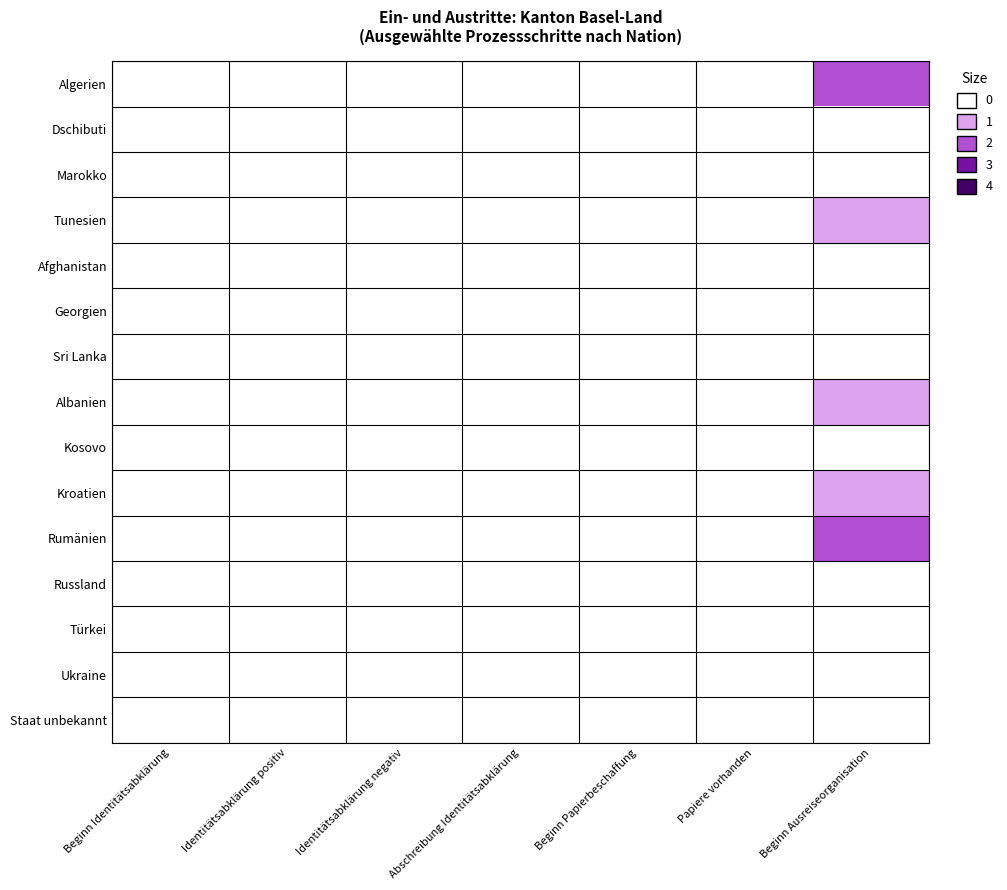

Reading left to right, what are all the values shown in this chart?

Algerien: Beginn Identitätsabklärung=0	Identitätsabklärung positiv=0	Identitätsabklärung negativ=0	Abschreibung Identitätsabklärung=0	Beginn Papierbeschaffung=0	Papiere vorhanden=0	Beginn Ausreiseorganisation=2
Dschibuti: Beginn Identitätsabklärung=0	Identitätsabklärung positiv=0	Identitätsabklärung negativ=0	Abschreibung Identitätsabklärung=0	Beginn Papierbeschaffung=0	Papiere vorhanden=0	Beginn Ausreiseorganisation=0
Marokko: Beginn Identitätsabklärung=0	Identitätsabklärung positiv=0	Identitätsabklärung negativ=0	Abschreibung Identitätsabklärung=0	Beginn Papierbeschaffung=0	Papiere vorhanden=0	Beginn Ausreiseorganisation=0
Tunesien: Beginn Identitätsabklärung=0	Identitätsabklärung positiv=0	Identitätsabklärung negativ=0	Abschreibung Identitätsabklärung=0	Beginn Papierbeschaffung=0	Papiere vorhanden=0	Beginn Ausreiseorganisation=1
Afghanistan: Beginn Identitätsabklärung=0	Identitätsabklärung positiv=0	Identitätsabklärung negativ=0	Abschreibung Identitätsabklärung=0	Beginn Papierbeschaffung=0	Papiere vorhanden=0	Beginn Ausreiseorganisation=0
Georgien: Beginn Identitätsabklärung=0	Identitätsabklärung positiv=0	Identitätsabklärung negativ=0	Abschreibung Identitätsabklärung=0	Beginn Papierbeschaffung=0	Papiere vorhanden=0	Beginn Ausreiseorganisation=0
Sri Lanka: Beginn Identitätsabklärung=0	Identitätsabklärung positiv=0	Identitätsabklärung negativ=0	Abschreibung Identitätsabklärung=0	Beginn Papierbeschaffung=0	Papiere vorhanden=0	Beginn Ausreiseorganisation=0
Albanien: Beginn Identitätsabklärung=0	Identitätsabklärung positiv=0	Identitätsabklärung negativ=0	Abschreibung Identitätsabklärung=0	Beginn Papierbeschaffung=0	Papiere vorhanden=0	Beginn Ausreiseorganisation=1
Kosovo: Beginn Identitätsabklärung=0	Identitätsabklärung positiv=0	Identitätsabklärung negativ=0	Abschreibung Identitätsabklärung=0	Beginn Papierbeschaffung=0	Papiere vorhanden=0	Beginn Ausreiseorganisation=0
Kroatien: Beginn Identitätsabklärung=0	Identitätsabklärung positiv=0	Identitätsabklärung negativ=0	Abschreibung Identitätsabklärung=0	Beginn Papierbeschaffung=0	Papiere vorhanden=0	Beginn Ausreiseorganisation=1
Rumänien: Beginn Identitätsabklärung=0	Identitätsabklärung positiv=0	Identitätsabklärung negativ=0	Abschreibung Identitätsabklärung=0	Beginn Papierbeschaffung=0	Papiere vorhanden=0	Beginn Ausreiseorganisation=2
Russland: Beginn Identitätsabklärung=0	Identitätsabklärung positiv=0	Identitätsabklärung negativ=0	Abschreibung Identitätsabklärung=0	Beginn Papierbeschaffung=0	Papiere vorhanden=0	Beginn Ausreiseorganisation=0
Türkei: Beginn Identitätsabklärung=0	Identitätsabklärung positiv=0	Identitätsabklärung negativ=0	Abschreibung Identitätsabklärung=0	Beginn Papierbeschaffung=0	Papiere vorhanden=0	Beginn Ausreiseorganisation=0
Ukraine: Beginn Identitätsabklärung=0	Identitätsabklärung positiv=0	Identitätsabklärung negativ=0	Abschreibung Identitätsabklärung=0	Beginn Papierbeschaffung=0	Papiere vorhanden=0	Beginn Ausreiseorganisation=0
Staat unbekannt: Beginn Identitätsabklärung=0	Identitätsabklärung positiv=0	Identitätsabklärung negativ=0	Abschreibung Identitätsabklärung=0	Beginn Papierbeschaffung=0	Papiere vorhanden=0	Beginn Ausreiseorganisation=0